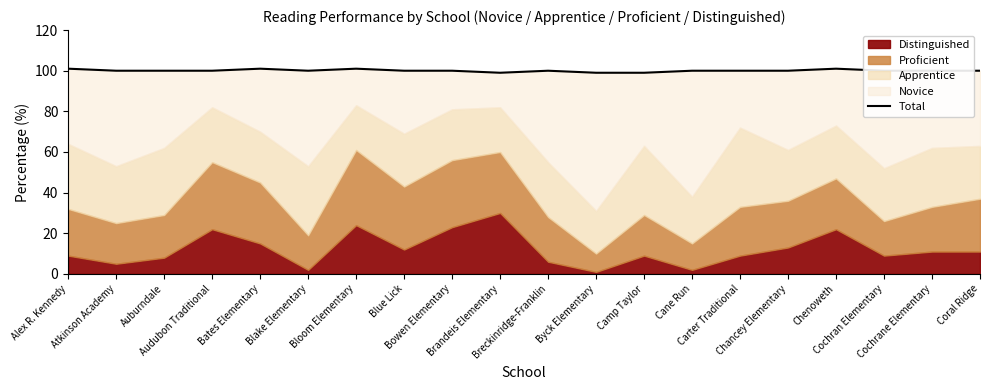

What is the sum of the values at Brandeis Elementary and Bates Elementary?

200